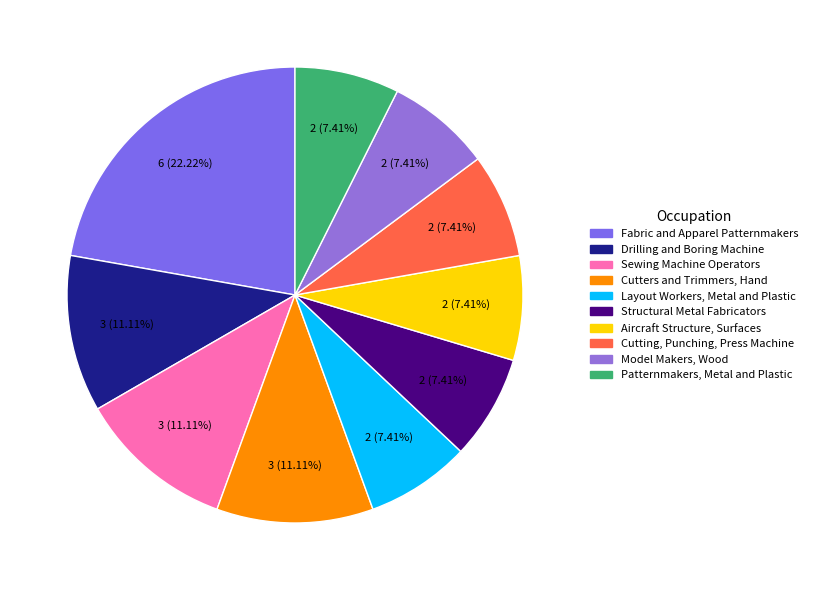

Rank the categories by value from highest to lowest.

Fabric and Apparel Patternmakers, Drilling and Boring Machine Tool Setters, Sewing Machine Operators, Cutters and Trimmers, Hand, Layout Workers, Metal and Plastic, Structural Metal Fabricators and Fitters, Aircraft Structure, Surfaces, Rigging, Cutting, Punching, and Press Machine Setters, Model Makers, Wood, Patternmakers, Metal and Plastic